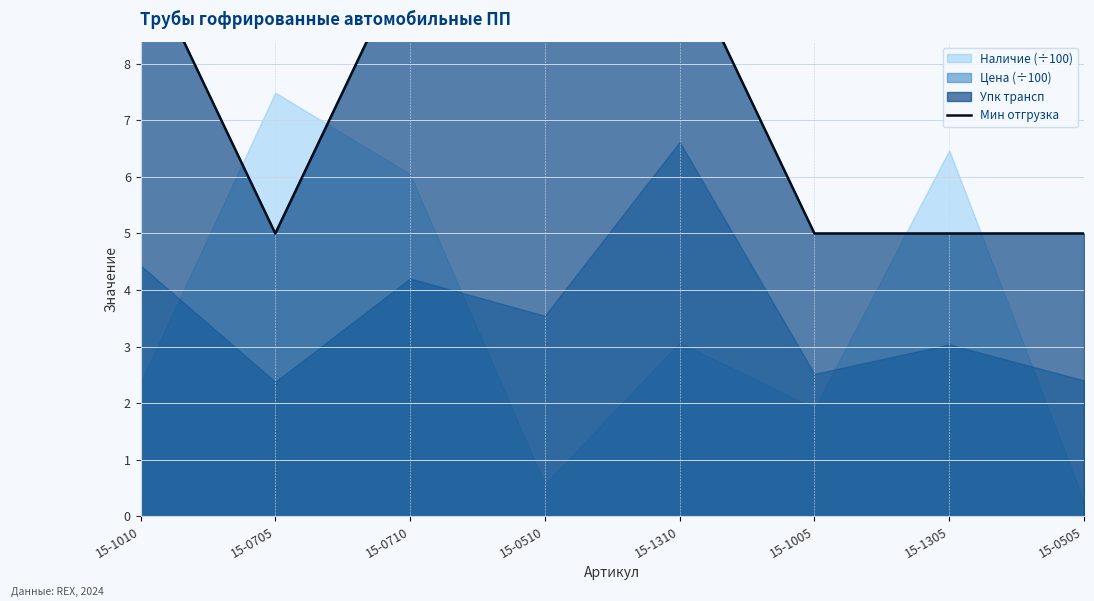

What is the label of the 1st point from the left?

15-1010